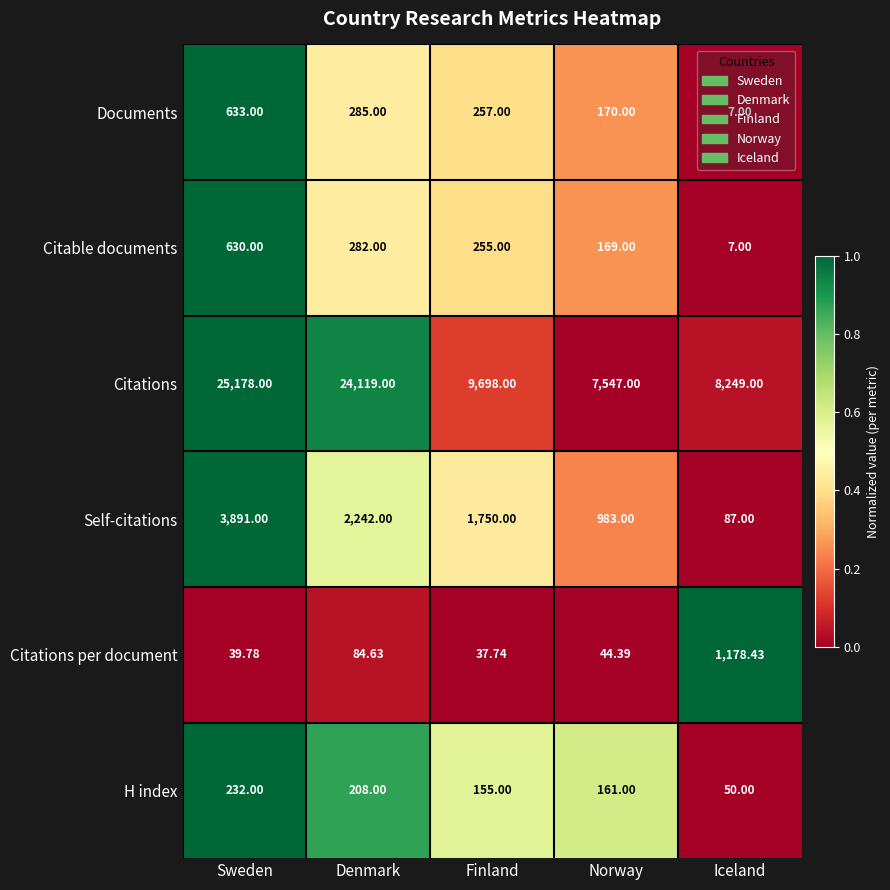

Between Denmark and Finland, which series saw the biggest shift?

Citations